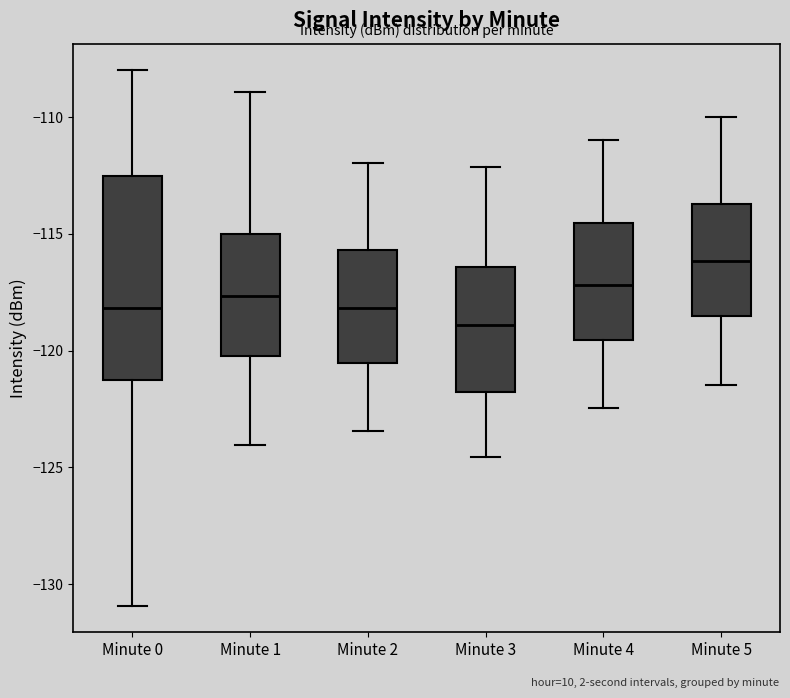

Reading left to right, read every box against the y-axis: the position of its median line, the range the box covers, and the ends of its whiskers. The values are not printed on the chart, so give them approximately, as read against the axis.

Minute 0: median -118.0, box -121.5 to -112.5, whiskers -131.0 to -108.0
Minute 1: median -117.5, box -120.0 to -115.0, whiskers -124.0 to -109.0
Minute 2: median -118.0, box -120.5 to -115.5, whiskers -123.5 to -112.0
Minute 3: median -119.0, box -122.0 to -116.5, whiskers -124.5 to -112.0
Minute 4: median -117.0, box -119.5 to -114.5, whiskers -122.5 to -111.0
Minute 5: median -116.0, box -118.5 to -113.5, whiskers -121.5 to -110.0